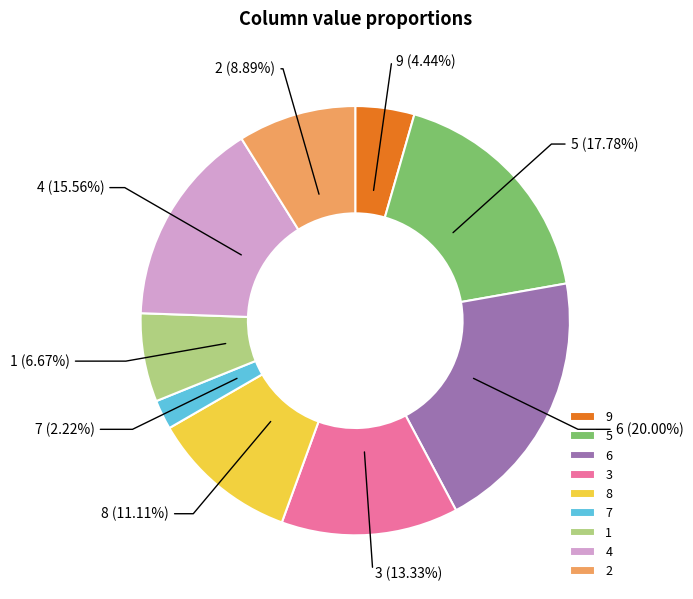

Do 1 and 2 together represent more than half of the pie?

No